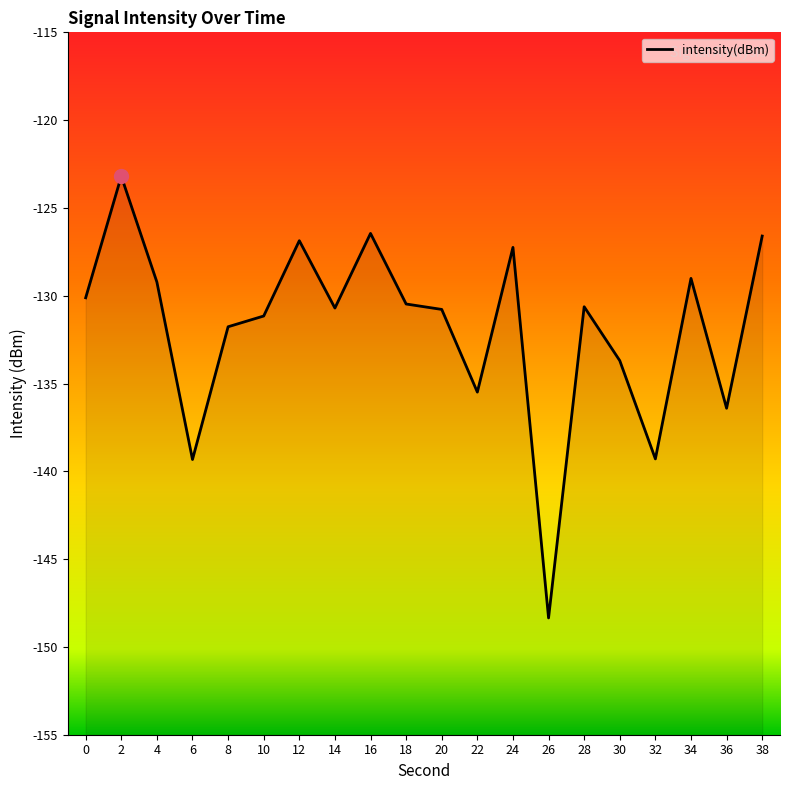

How many data points are above -130?

7